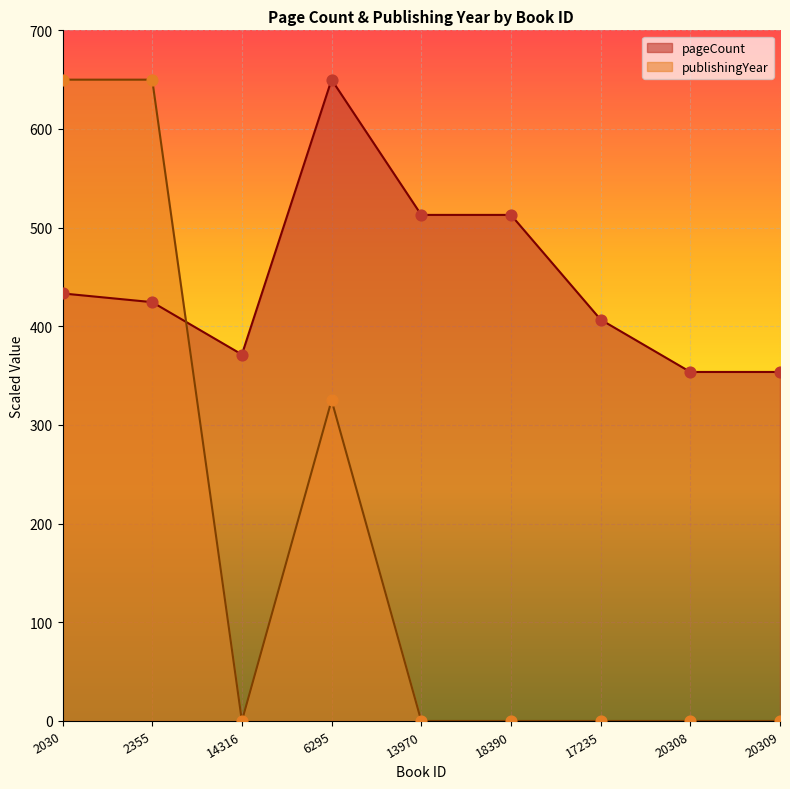

What is the total value across all series at 14316?

371.4